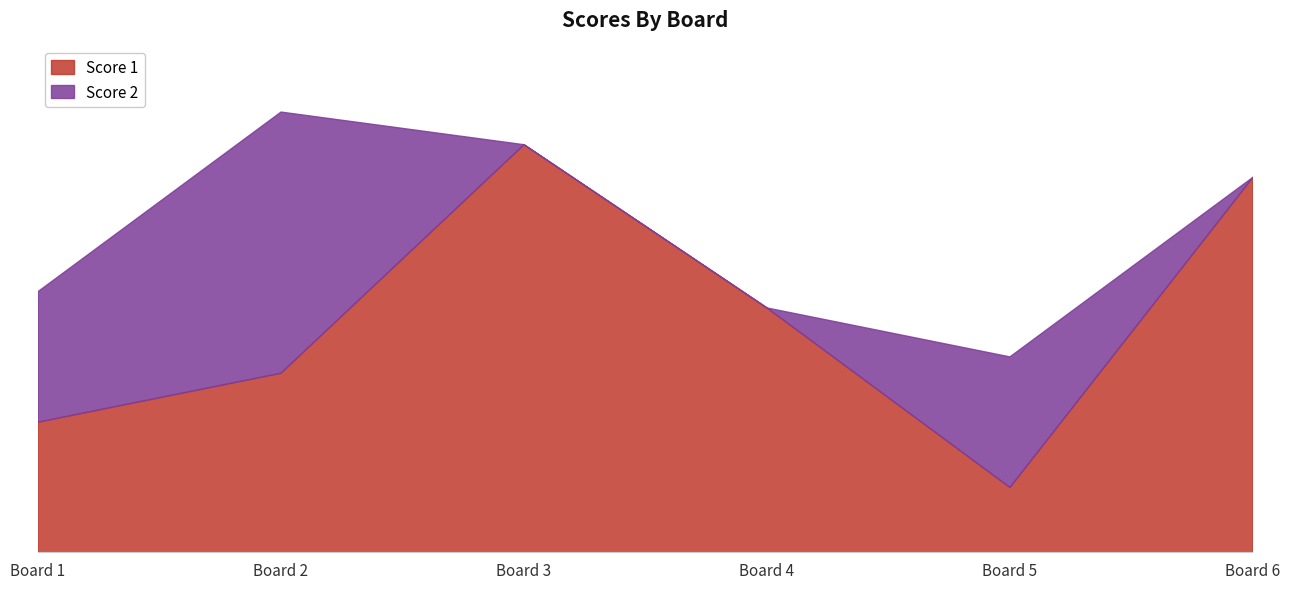

The value of Score 1 at 4 is 15. True or false?

True